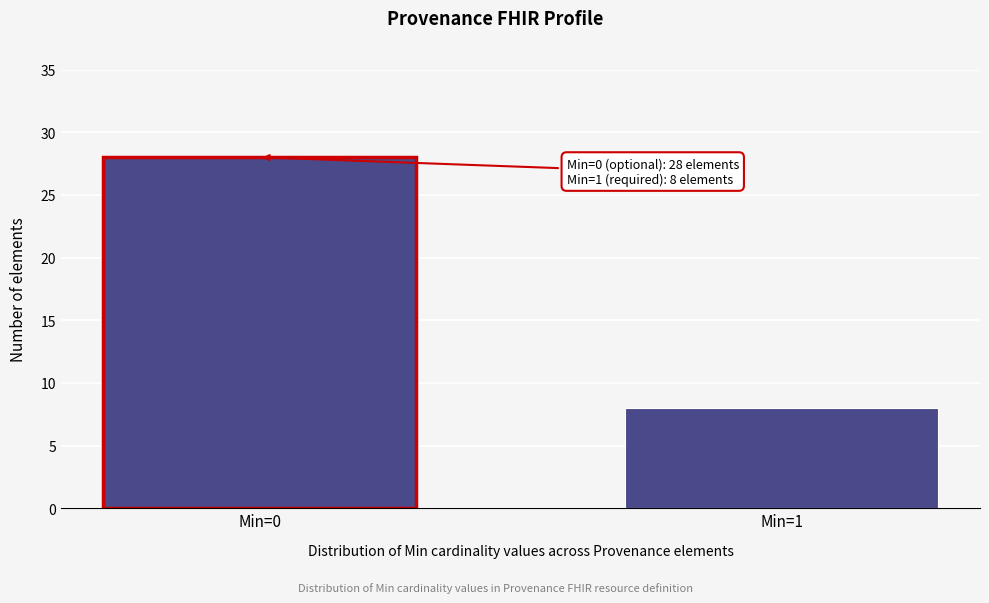

Reading left to right, transcribe all the data shown in this chart.

28	8